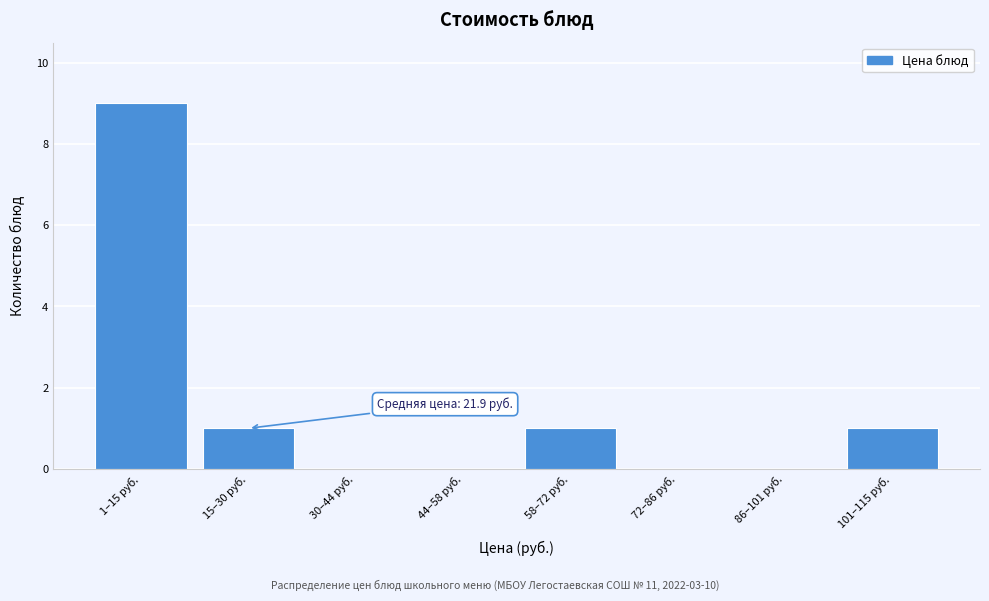

Reading left to right, extract all data points from this chart.

1–15 руб.=9	15–30 руб.=1	30–44 руб.=0	44–58 руб.=0	58–72 руб.=1	72–86 руб.=0	86–101 руб.=0	101–115 руб.=1